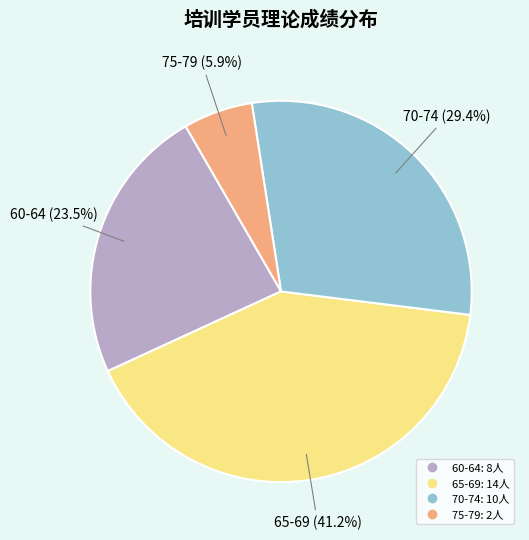

Is there a majority slice in this chart?

No